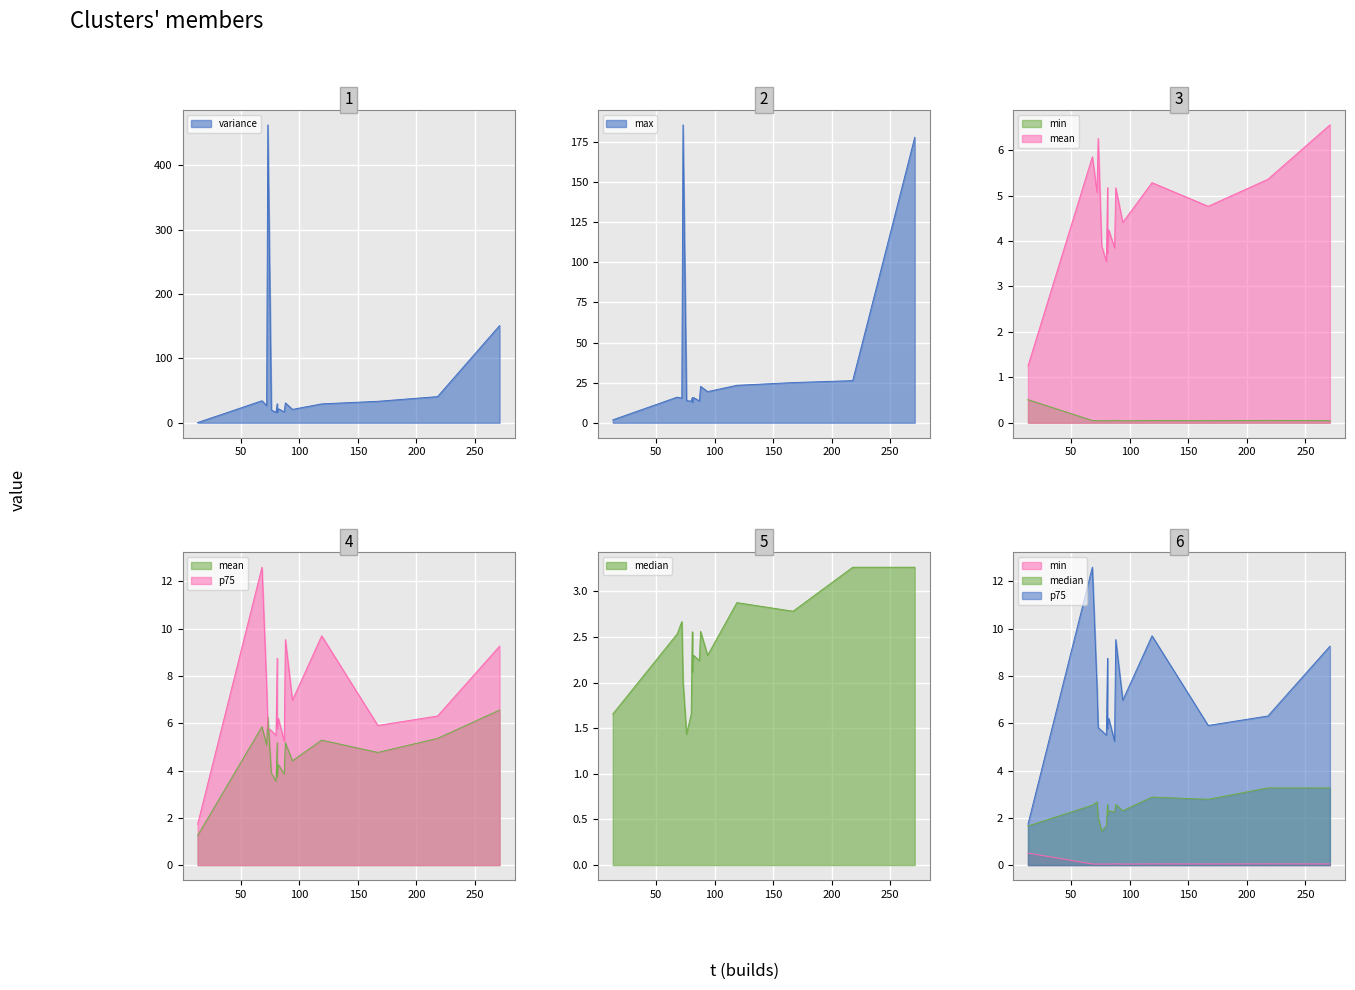

The variance series shows 19.1 at integration-agent-docker-1002. True or false?

False